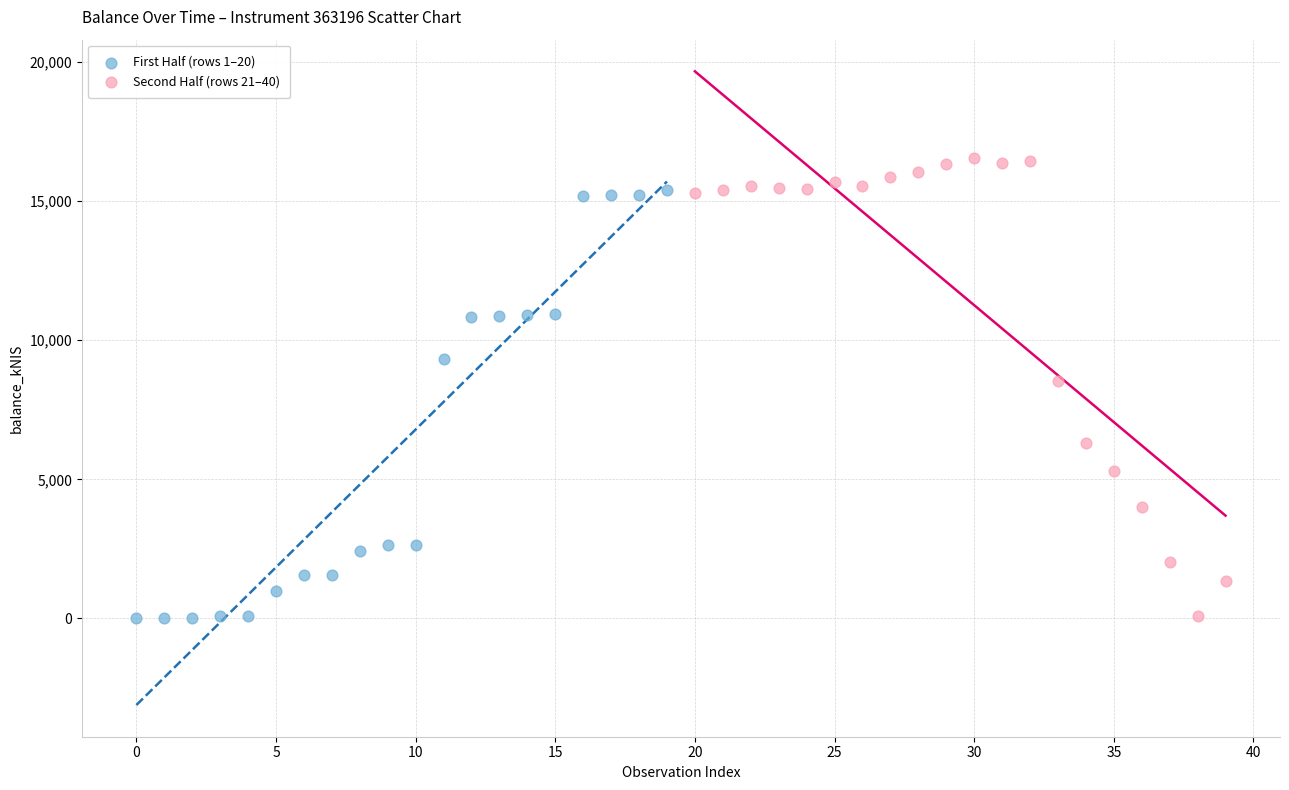

Which series reaches the maximum Y coordinate?

Second Half (rows 21–40)